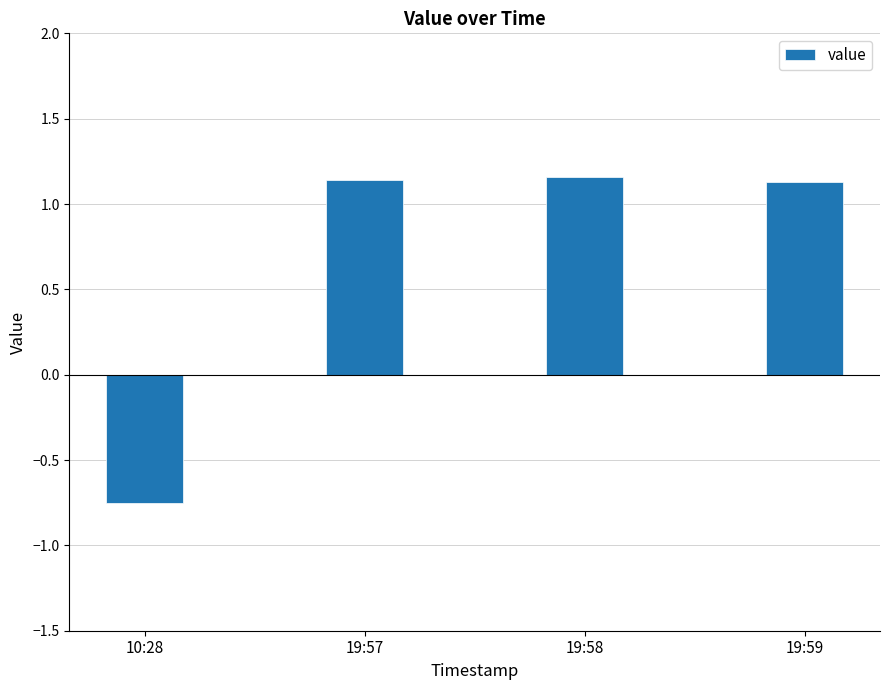

The chart shows a value of -1.2 at 10:28. True or false?

False